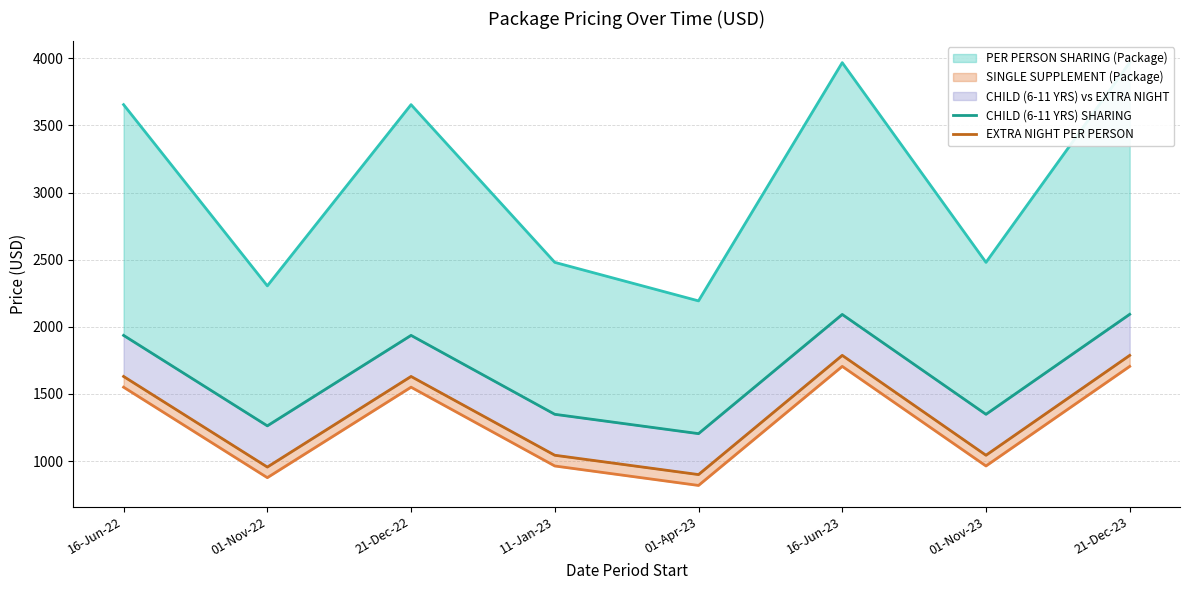

What is the highest value of the CHILD (6-11 YRS) SHARING series?

2093